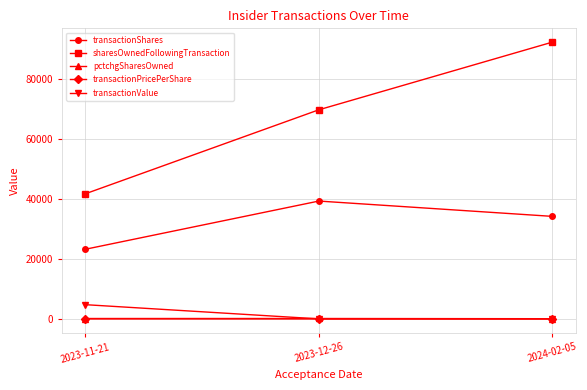

What is the approximate value of sharesOwnedFollowingTransaction at 2023-11-21?

41646.0